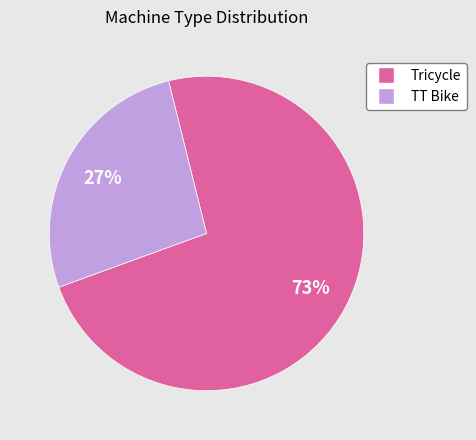

True or false: Tricycle accounts for 64% of the total.

False